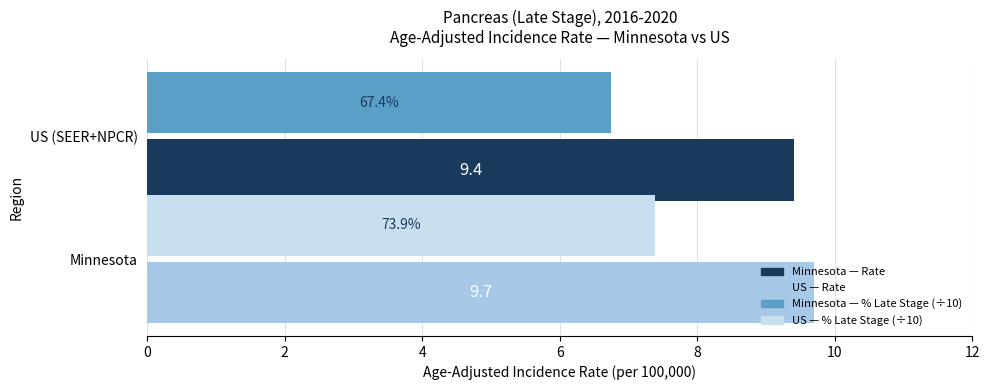

What is the spread (max minus min) of values at US (SEER+NPCR)?

2.7